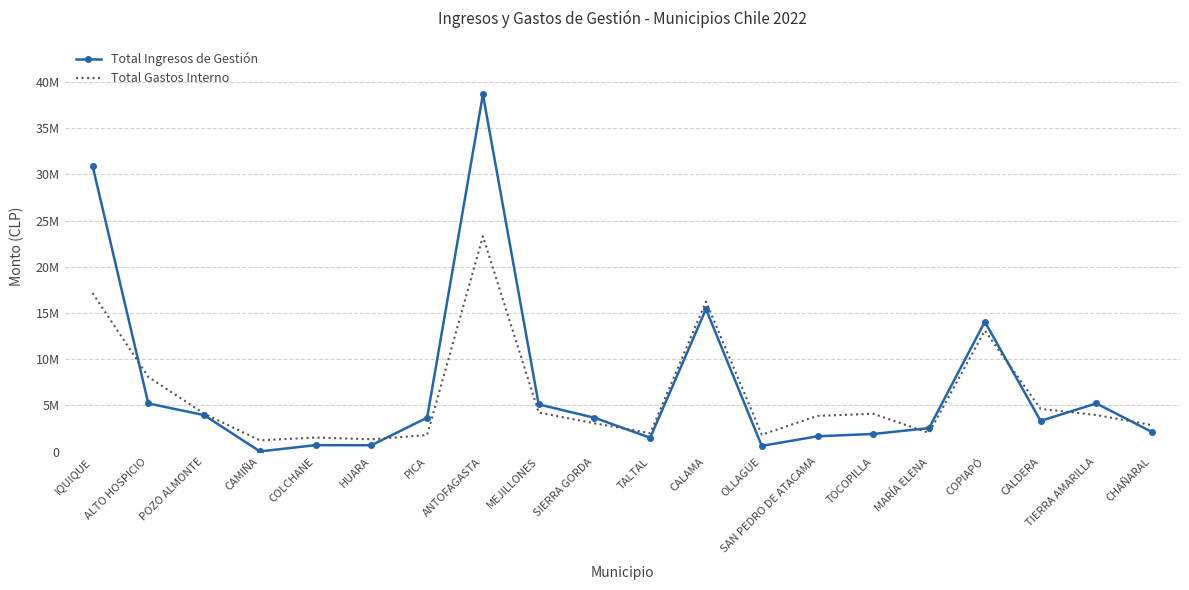

At how many categories does at least one series exceed 12725006?

4